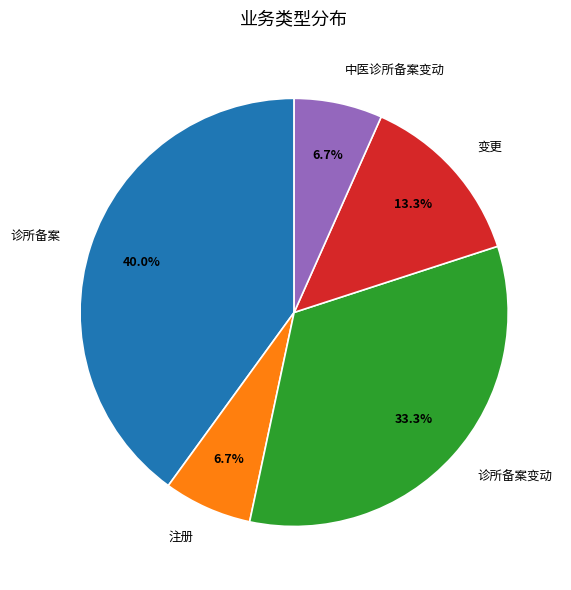

Which slice is the largest?

诊所备案